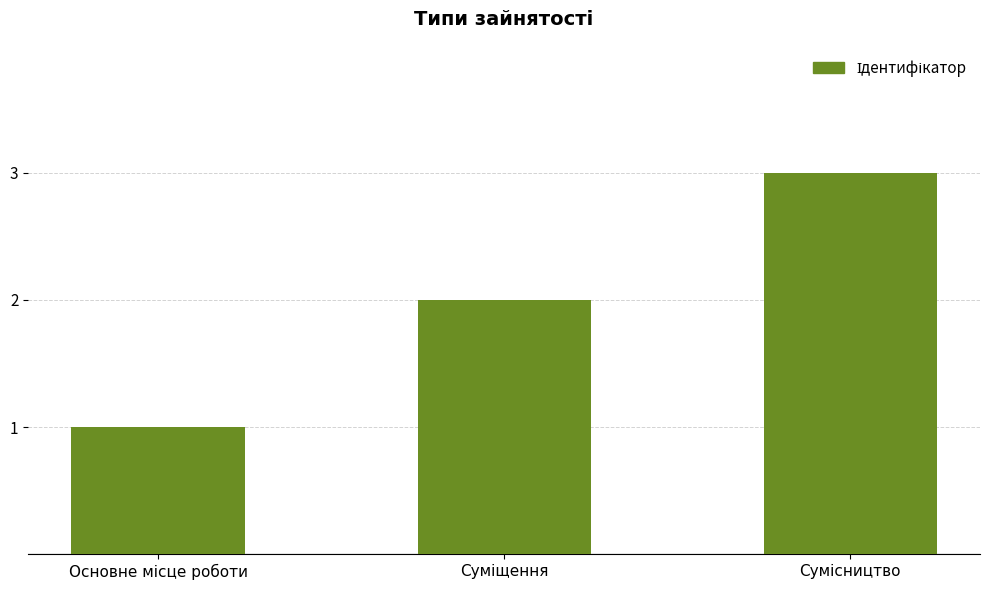

Does the chart contain any negative values?

No